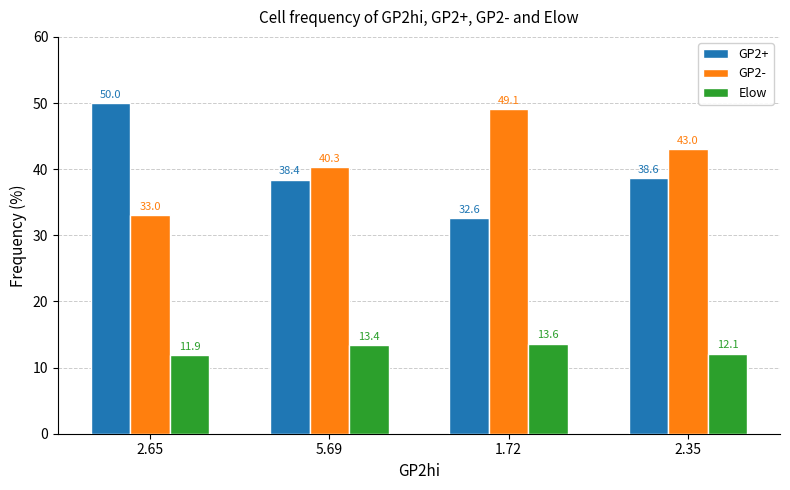

Is the value of GP2- at 2.65 greater than the value of Elow at 1.72?

Yes